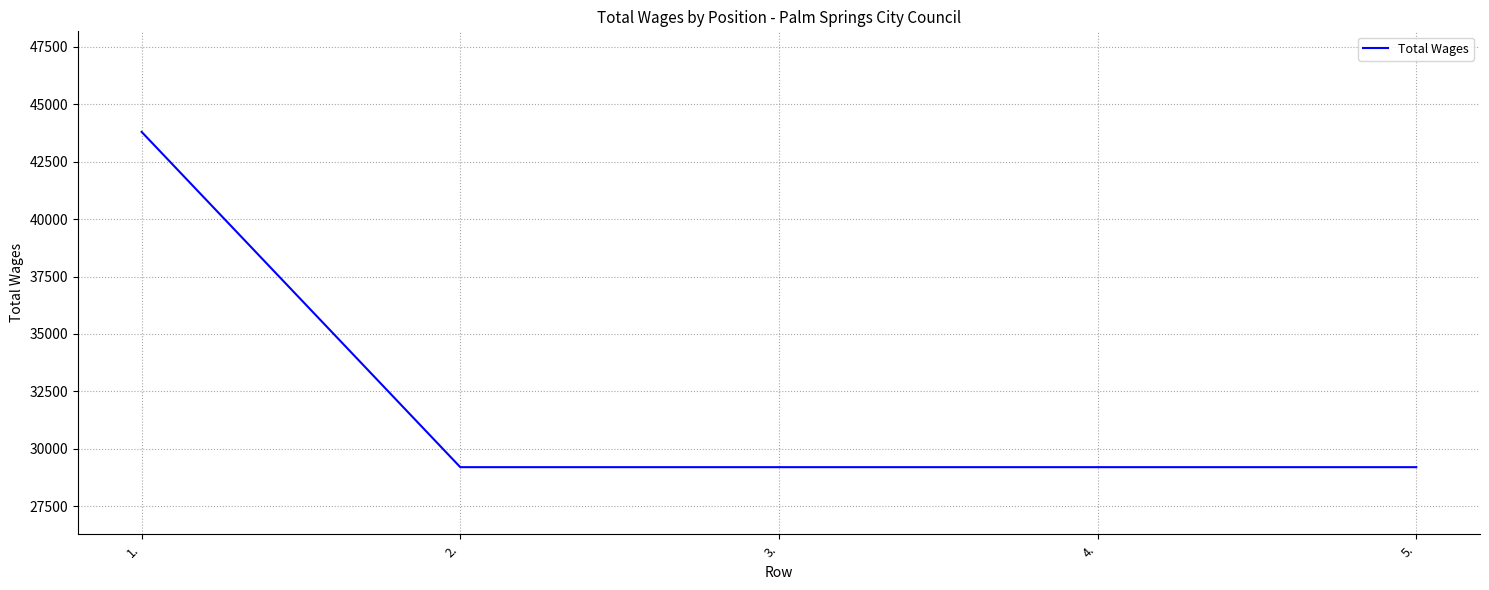

How many lines are shown in the chart?

1